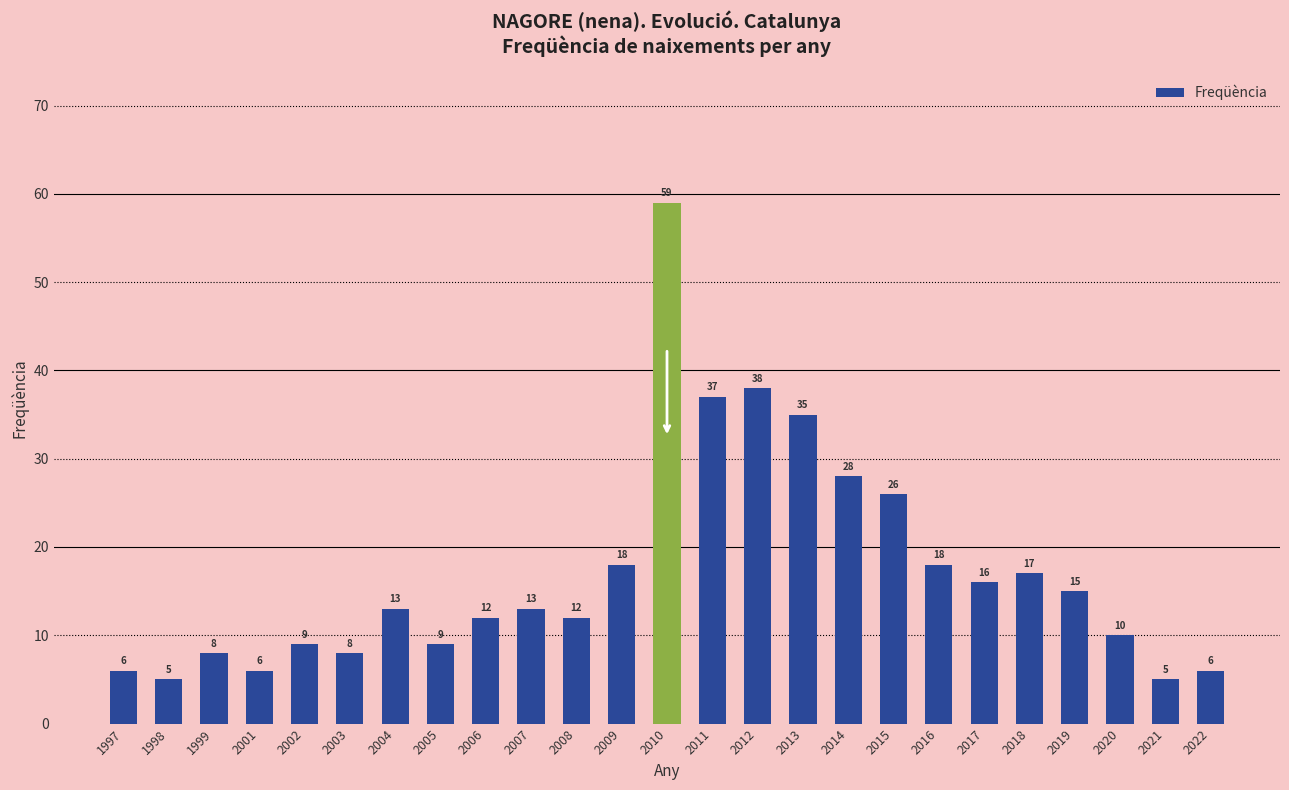

Is it true that the value at 2004 is 5?

False